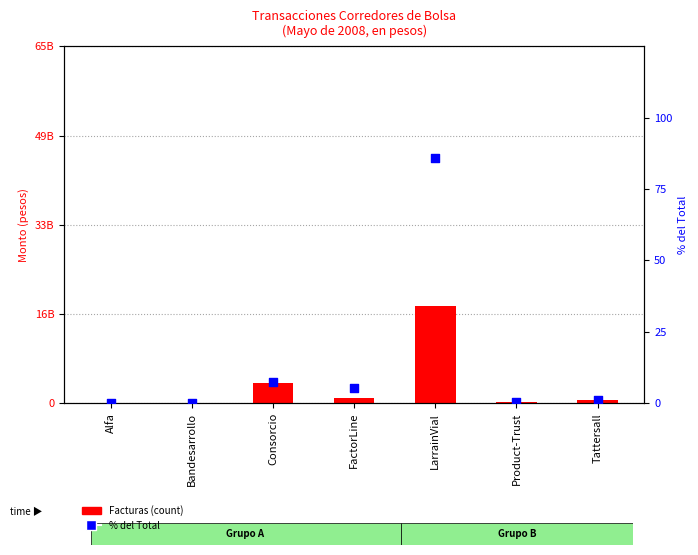

Which series contains the lowest Y value?

Facturas (count)